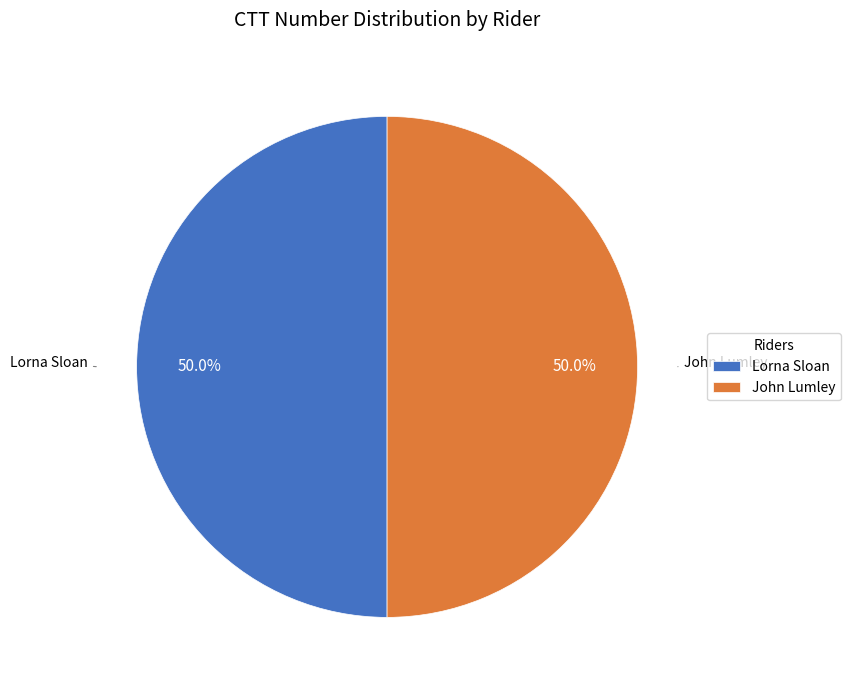

To the nearest percent, what percentage of the pie is John Lumley?

50%